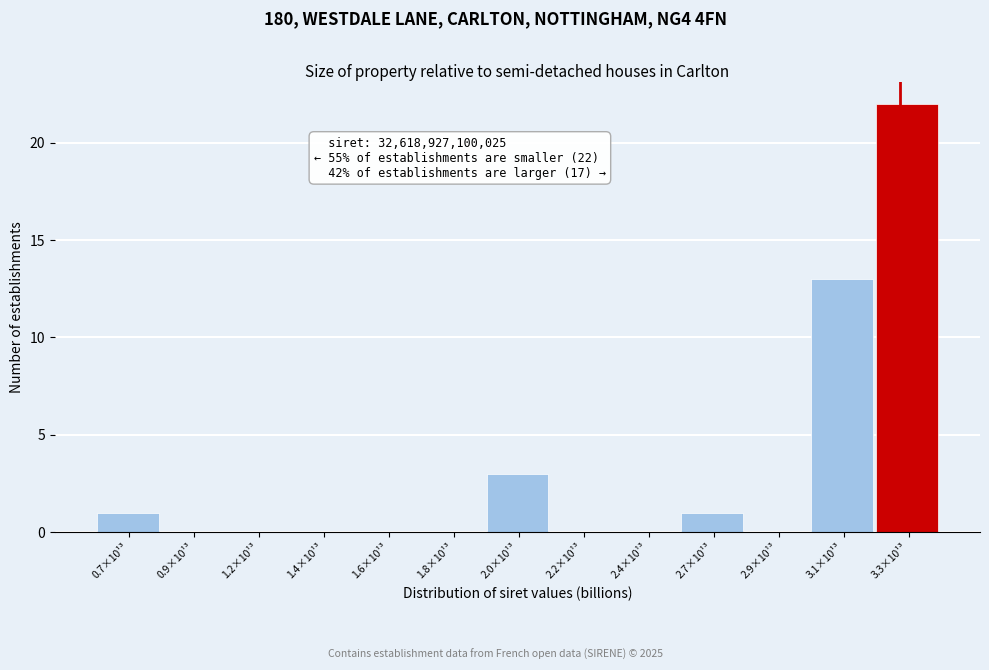

Reading left to right, what are all the values shown in this chart?

0.7×10¹³=1	0.9×10¹³=0	1.2×10¹³=0	1.4×10¹³=0	1.6×10¹³=0	1.8×10¹³=0	2.0×10¹³=3	2.2×10¹³=0	2.4×10¹³=0	2.7×10¹³=1	2.9×10¹³=0	3.1×10¹³=13	3.3×10¹³=22